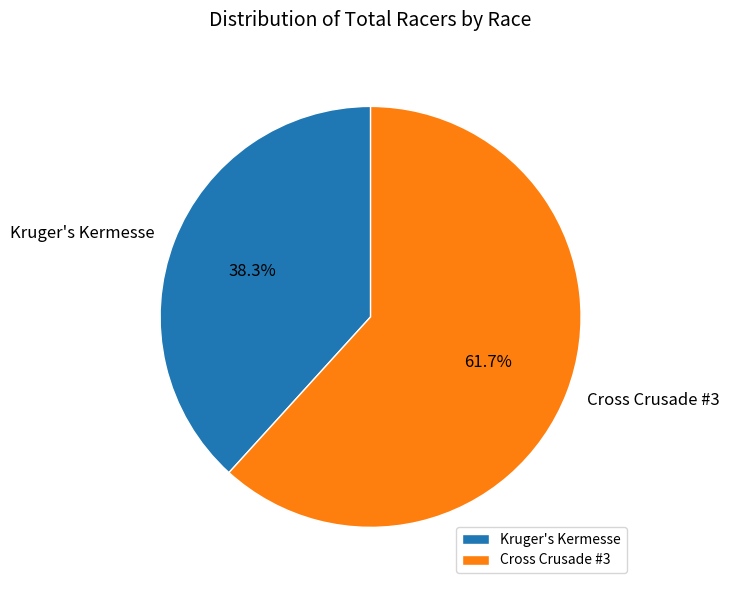

Count the number of slices in the pie.

2